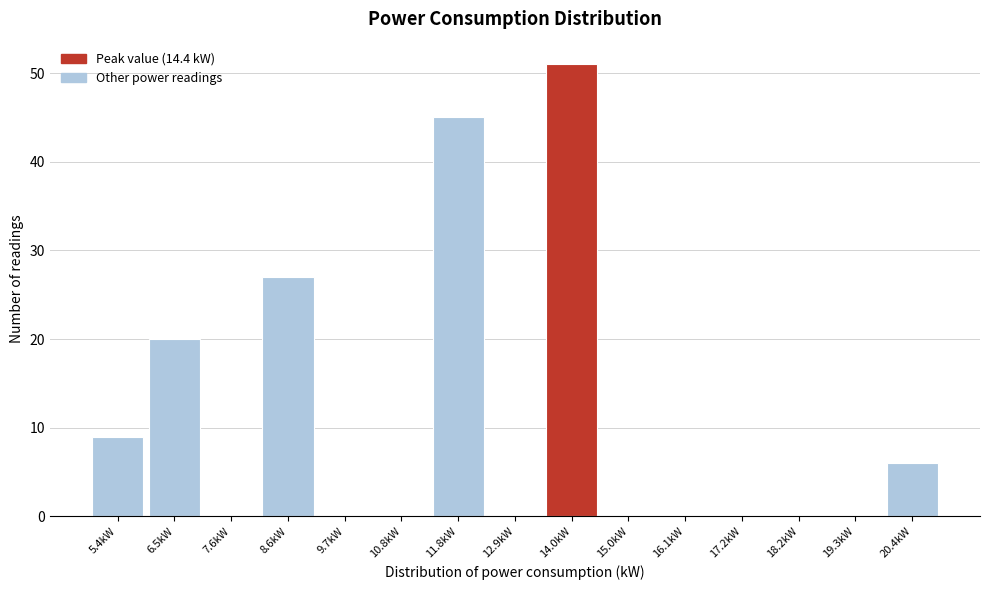

Reading left to right, transcribe this chart: for each bar, give the range it covers on the x-axis and its height. Neither the bar edges nor the heights are printed on the chart, so give them approximately, as read against the axes.

5.0 to 6.0: 9
6.0 to 7.0: 20
7.0 to 8.2: 0
8.2 to 9.2: 27
9.2 to 10.2: 0
10.2 to 11.4: 0
11.4 to 12.4: 45
12.4 to 13.4: 0
13.4 to 14.6: 51
14.6 to 15.6: 0
15.6 to 16.6: 0
16.6 to 17.8: 0
17.8 to 18.8: 0
18.8 to 19.8: 0
19.8 to 21.0: 6